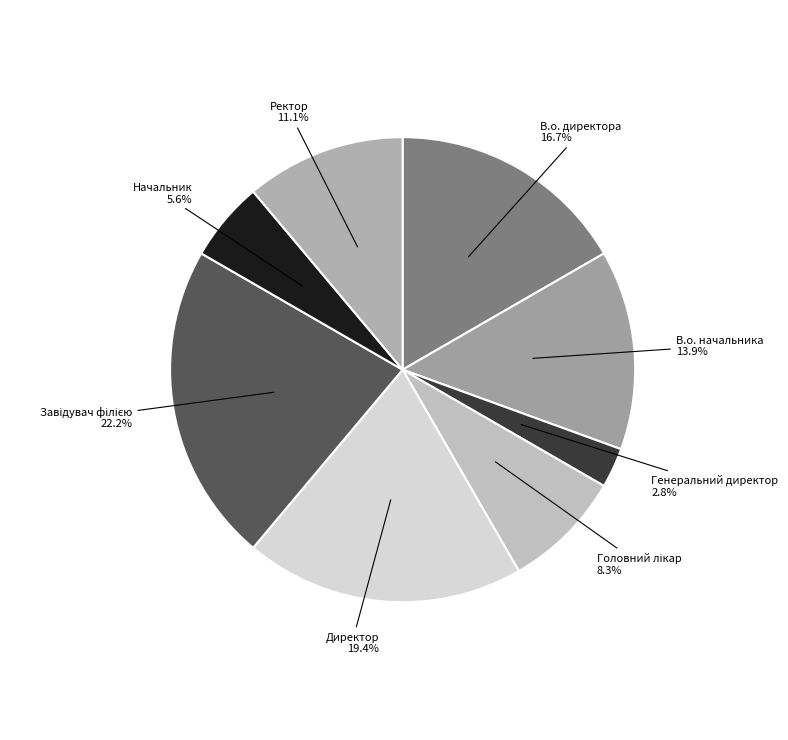

The Начальник slice represents 6% of the pie. True or false?

True